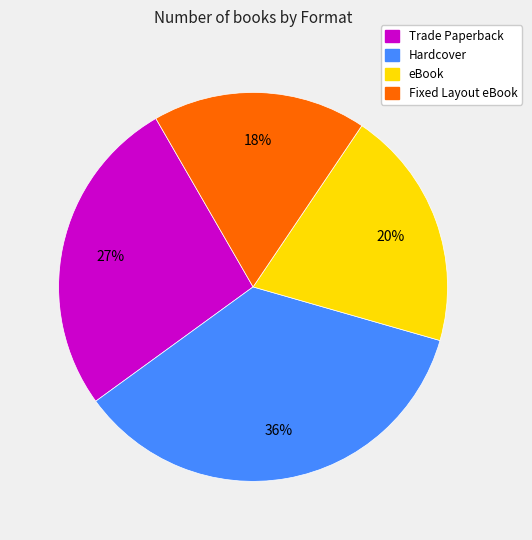

Which category has the biggest portion of the pie?

Hardcover